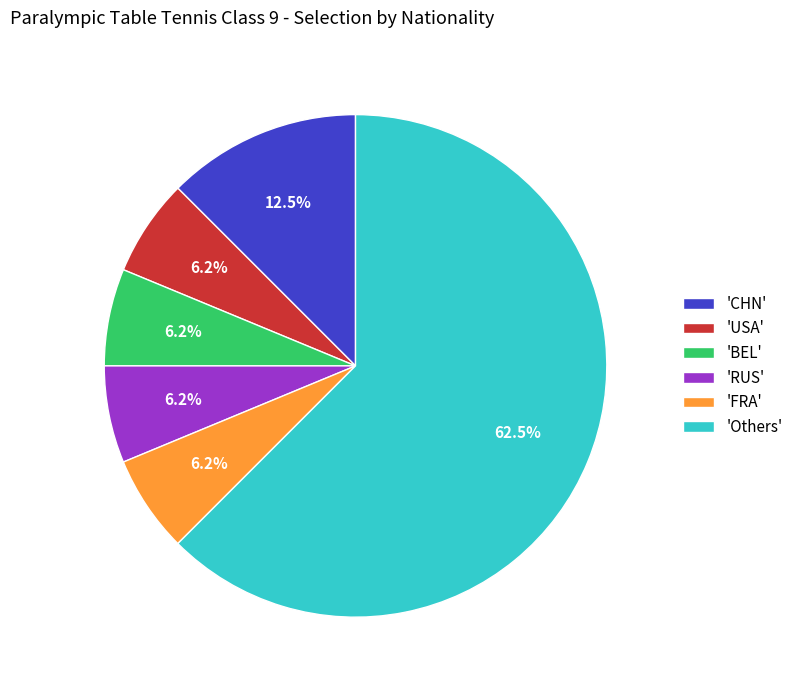

What is the largest slice in the pie chart?

'Others'